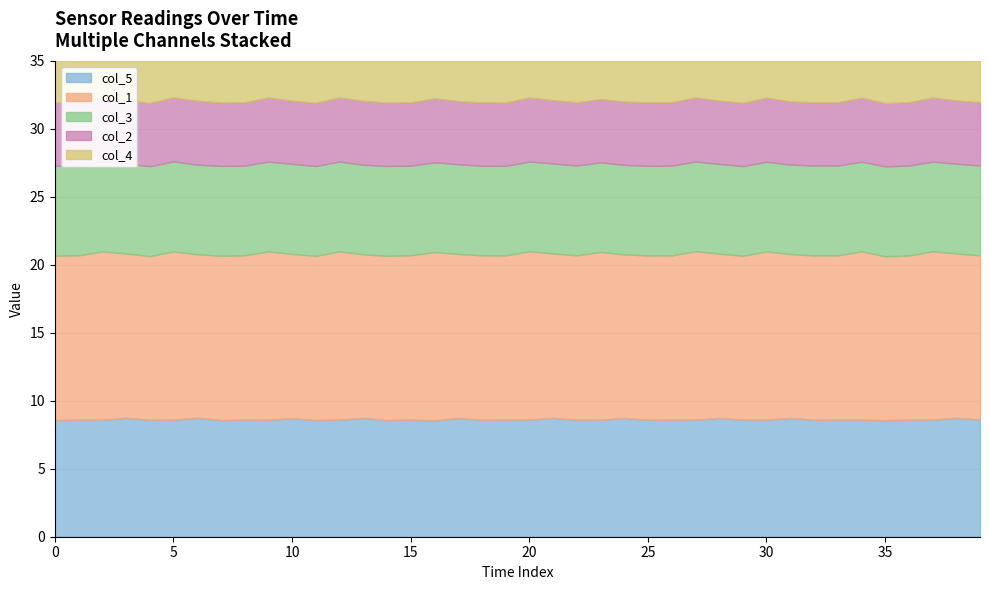

True or false: col_5 and col_2 cross at least once.

False